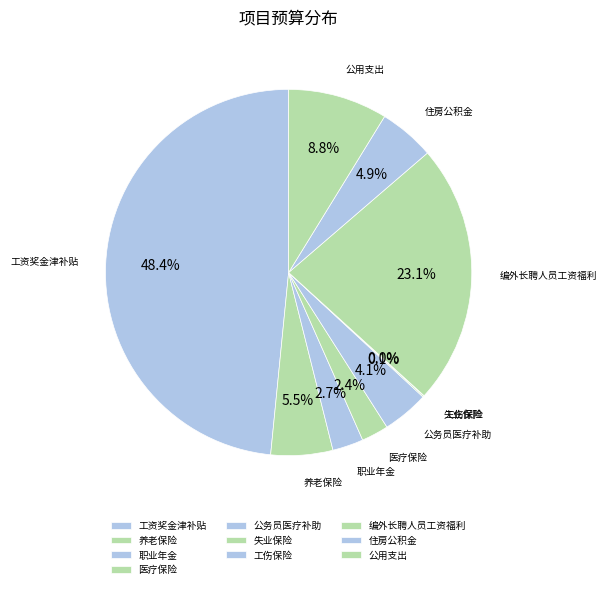

Approximately how many times larger is the value at 编外长聘人员工资福利 compared to 养老保险?

4.2